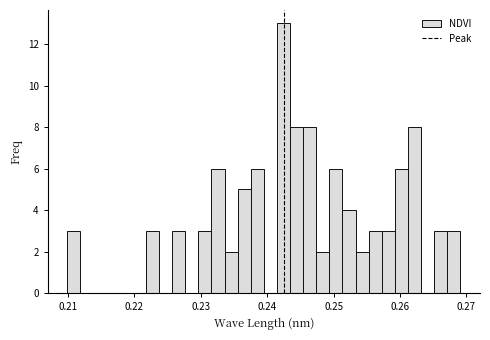

Around what value on the x-axis is the tallest bar? Give the approximate position of its centre, as read against the axis.

0.242